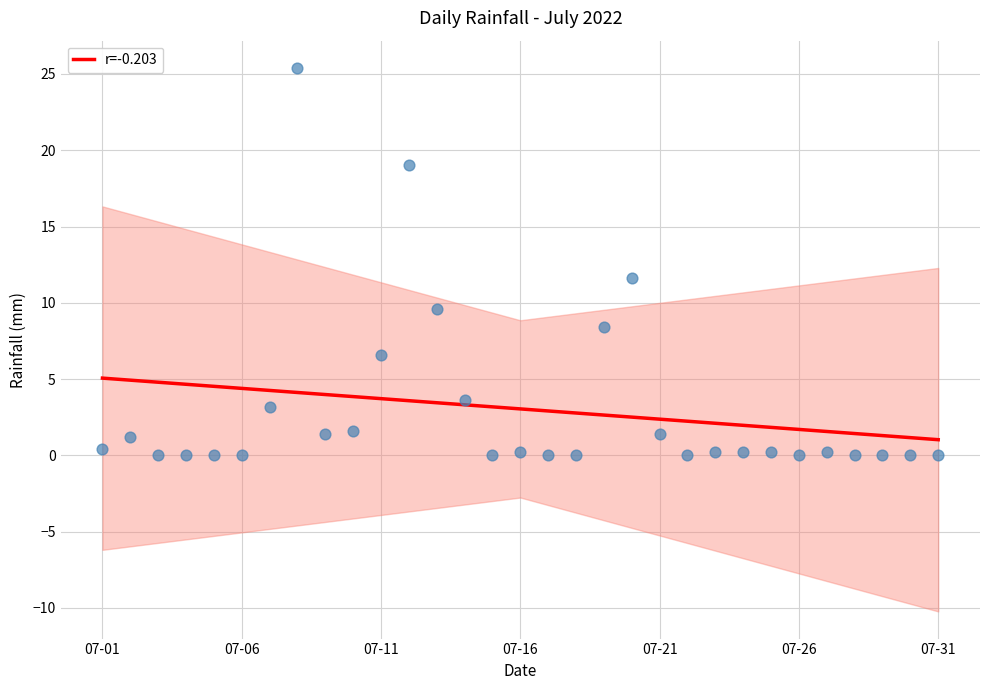

What is the ratio of the value at 17 to the value at 07-31?

0.7